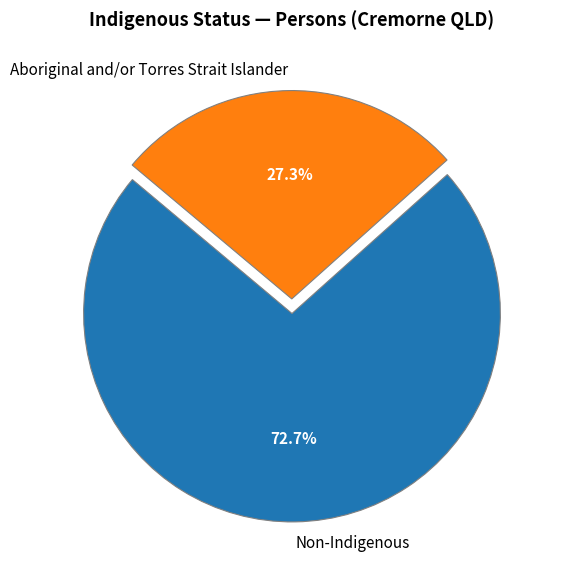

Which category has the smallest portion of the pie?

Aboriginal and/or Torres Strait Islander